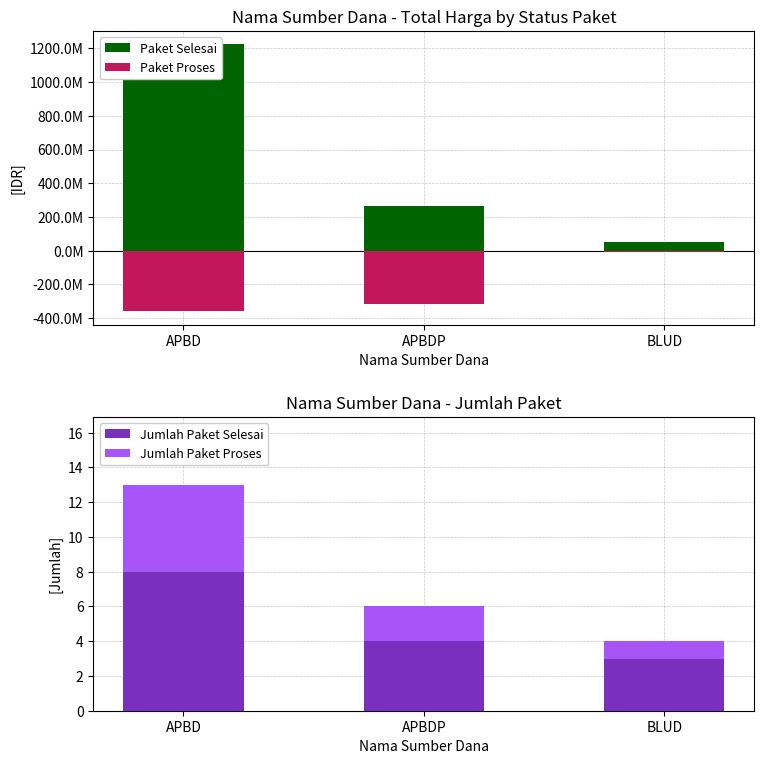

The Paket Selesai series shows 1224682000 at APBD. True or false?

True